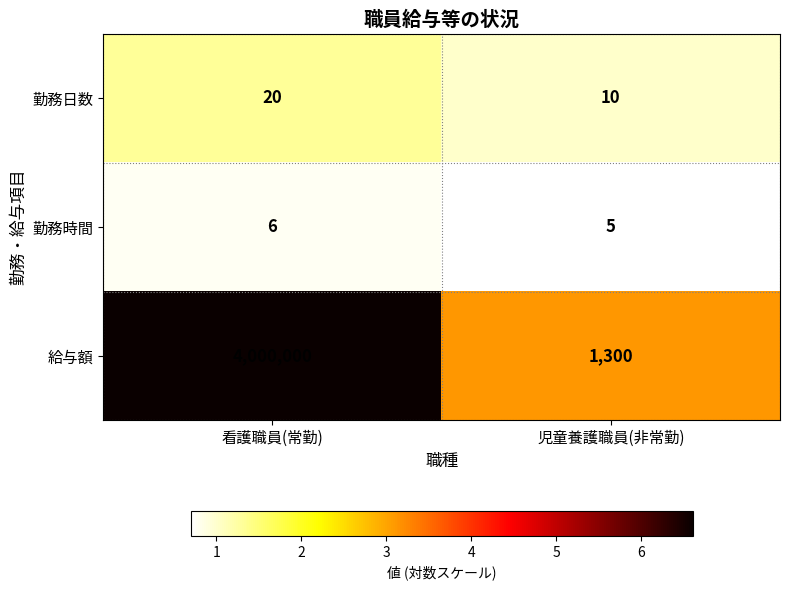

What is the minimum value shown in the chart?

5